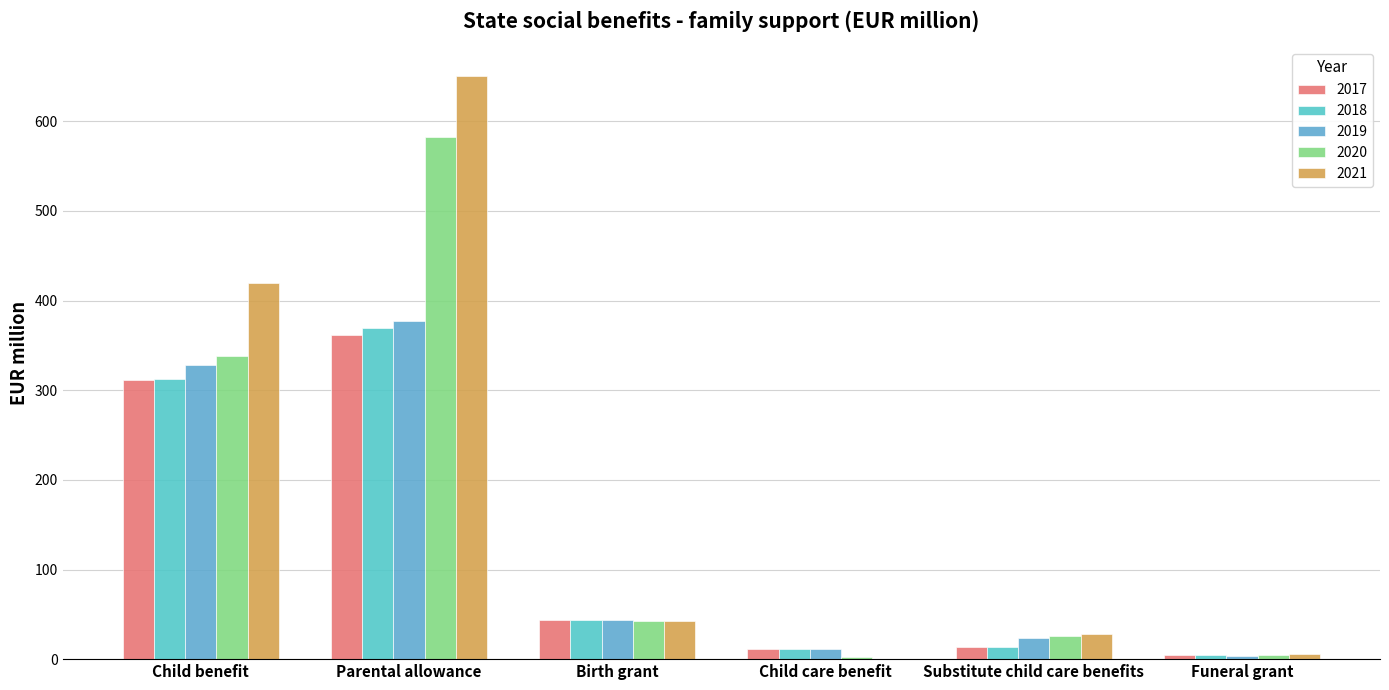

Reading left to right, extract all data points from this chart.

2017: Child benefit=311.4	Parental allowance=361.6	Birth grant=44.0	Child care benefit=11.4	Substitute child care benefits=13.5	Funeral grant=4.1
2018: Child benefit=313.0	Parental allowance=369.0	Birth grant=44.0	Child care benefit=11.7	Substitute child care benefits=14.1	Funeral grant=4.1
2019: Child benefit=327.9	Parental allowance=377.6	Birth grant=43.4	Child care benefit=11.2	Substitute child care benefits=23.5	Funeral grant=4.0
2020: Child benefit=337.8	Parental allowance=582.1	Birth grant=42.9	Child care benefit=2.1	Substitute child care benefits=26.3	Funeral grant=4.1
2021: Child benefit=419.4	Parental allowance=650.6	Birth grant=42.6	Child care benefit=0.7	Substitute child care benefits=28.2	Funeral grant=5.3